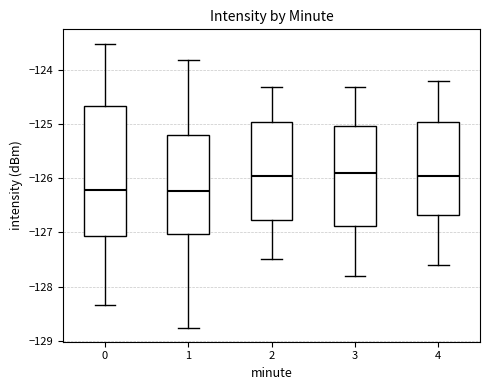

Which box is the tallest, from its lower edge to its upper edge?

0